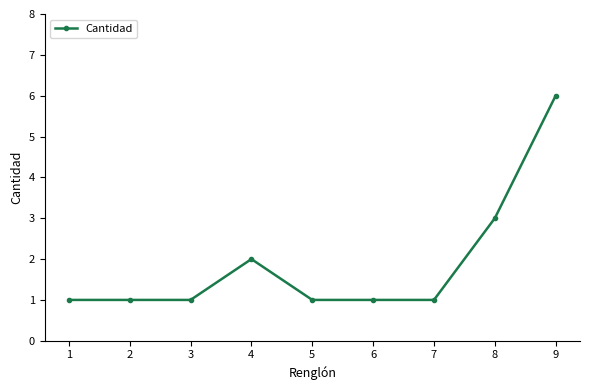

Which category has the highest value across all series?

9